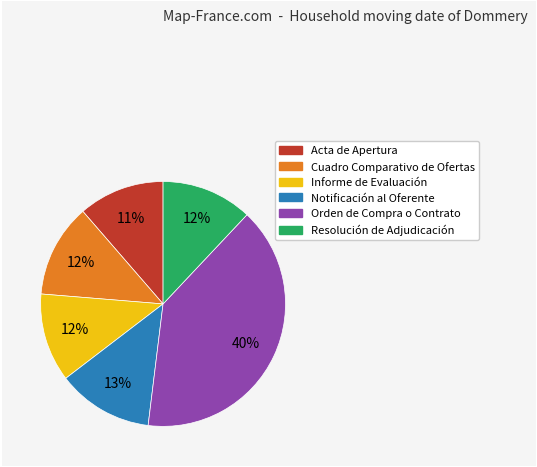

Is the sum of Acta de Apertura and Informe de Evaluación greater than half?

No